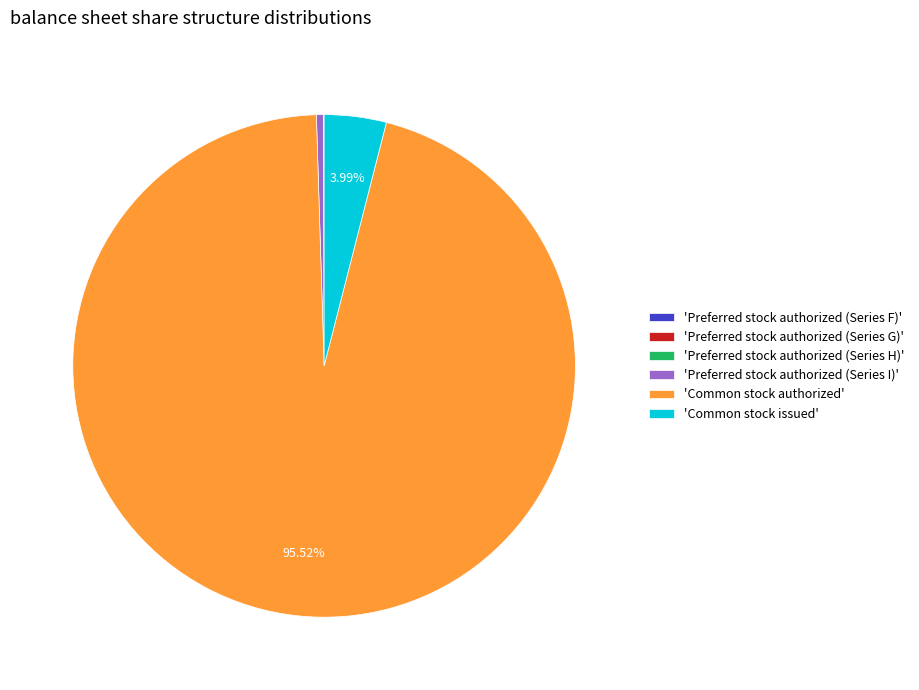

Does 'Common stock authorized' account for over 50% of the chart?

Yes